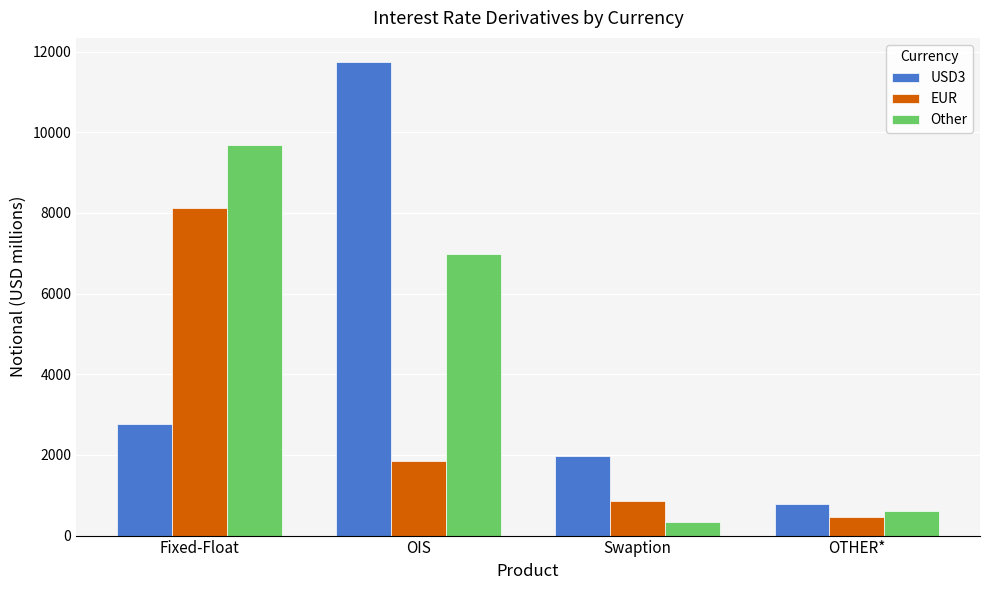

Reading right to left, transcribe all the data shown in this chart.

USD3: OTHER*=777	Swaption=1978	OIS=11752	Fixed-Float=2772
EUR: OTHER*=449	Swaption=848	OIS=1856	Fixed-Float=8120
Other: OTHER*=611	Swaption=331	OIS=6975	Fixed-Float=9691